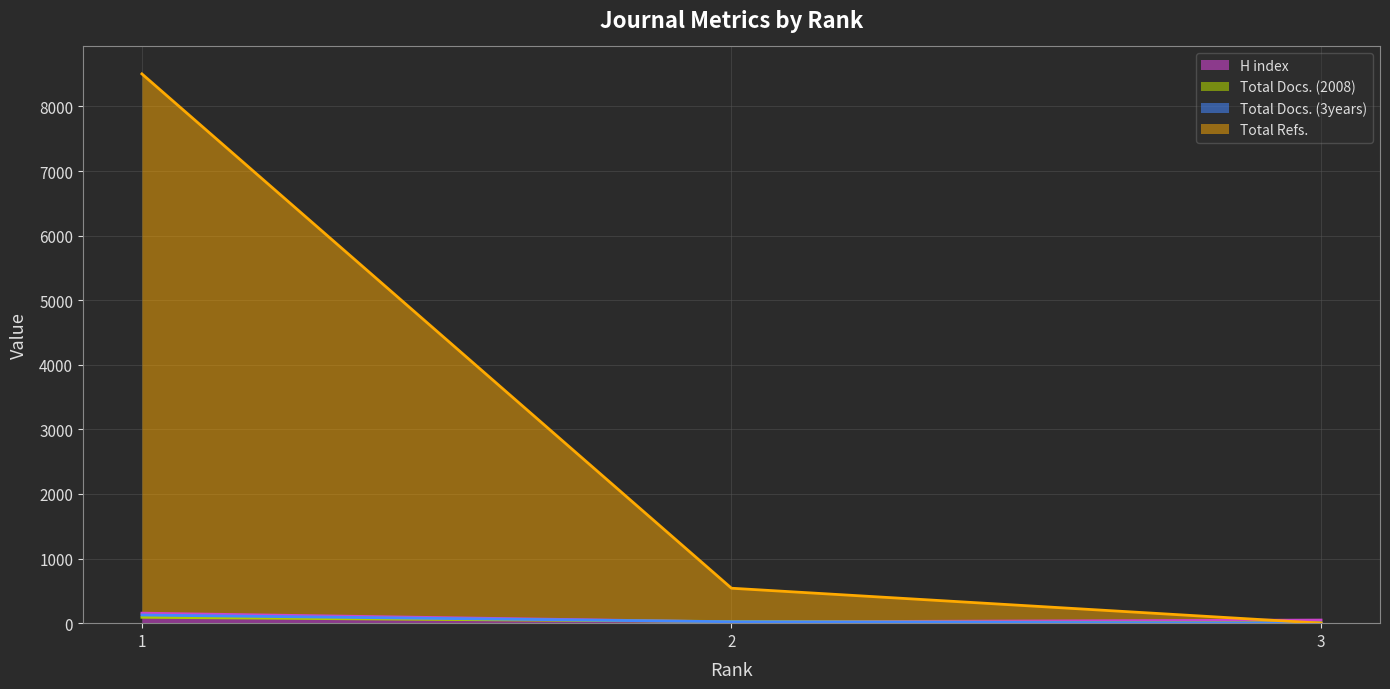

What is the approximate value of H index at 2?

19